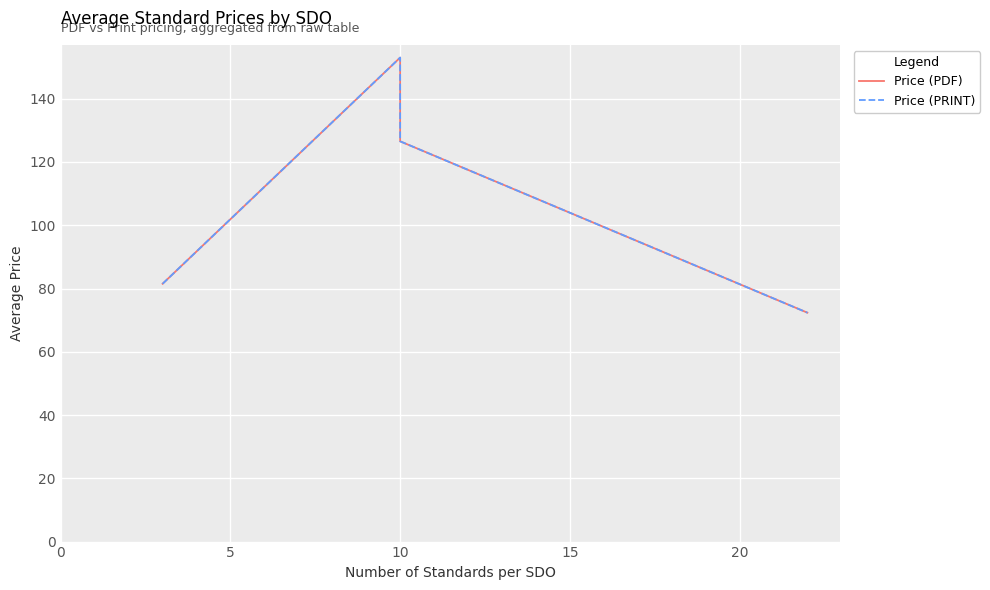

At how many categories does at least one series exceed 129?

1